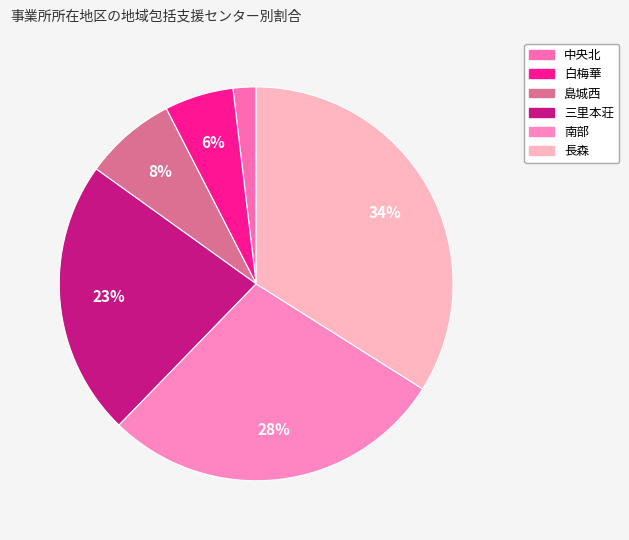

Which has a higher value, 白梅華 or 長森?

長森